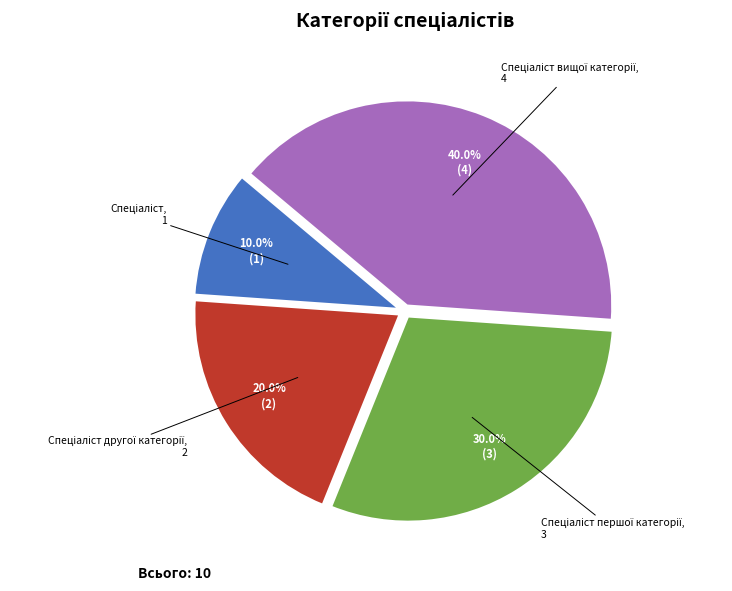

Is there a majority slice in this chart?

No